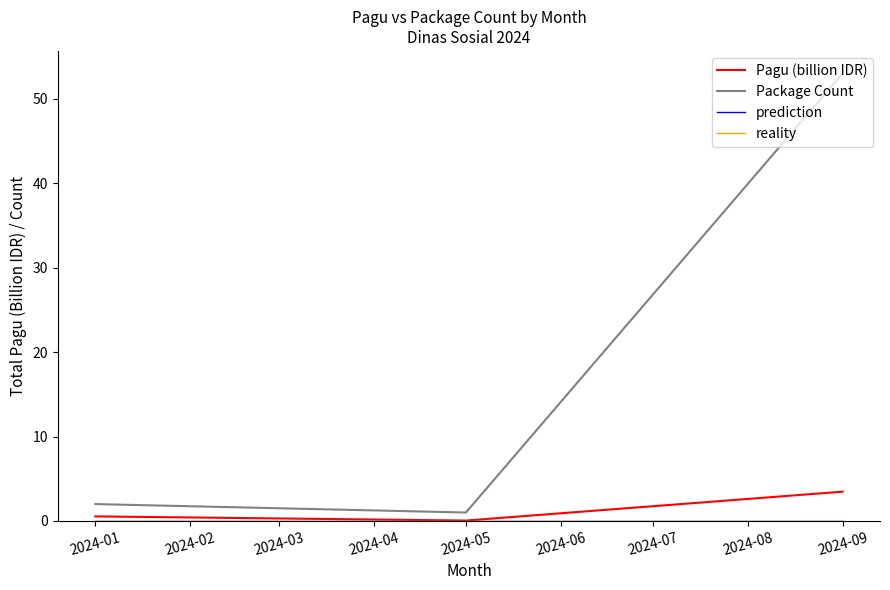

Which series has the largest total across all categories?

Package Count